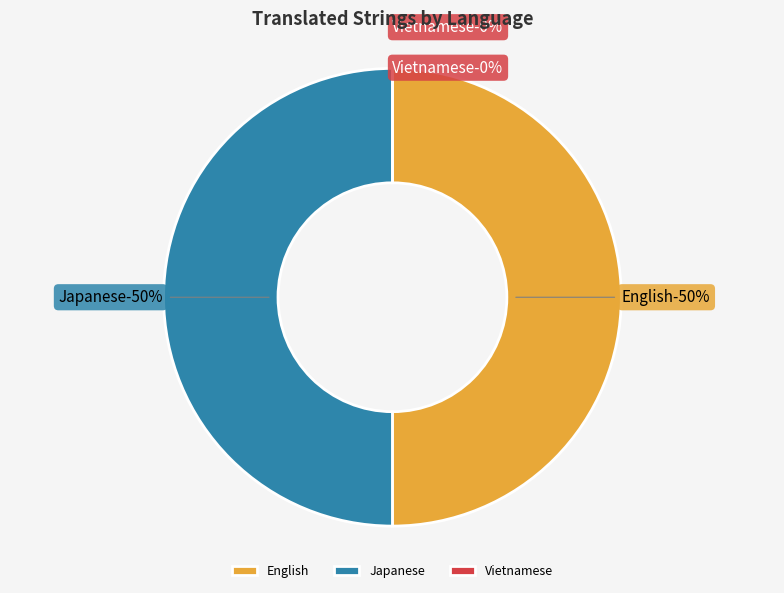

Combined, do Vietnamese and English account for over 50%?

No